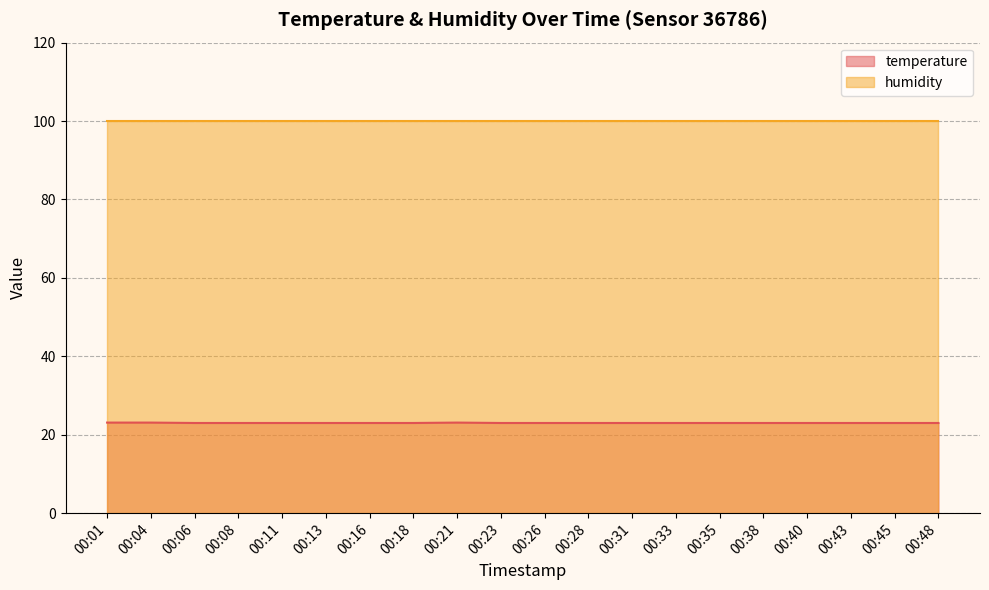

What is the value of the 18th point from the left?

23.0